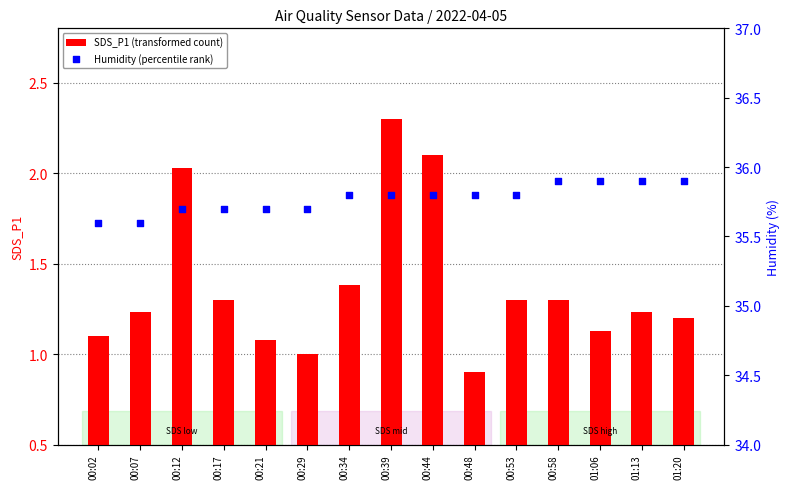

What is the total value across all series at 01:06?

37.0